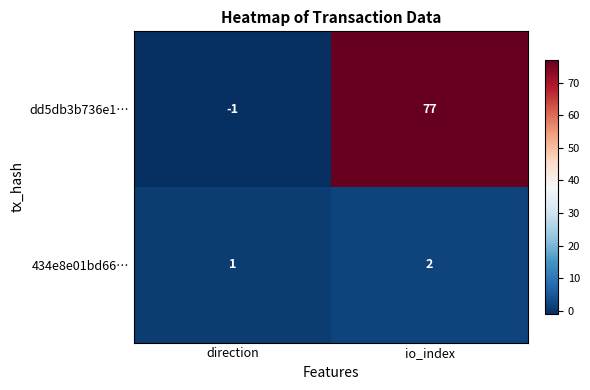

Where is dd5db3b736e1… nearest to the value 38?

direction